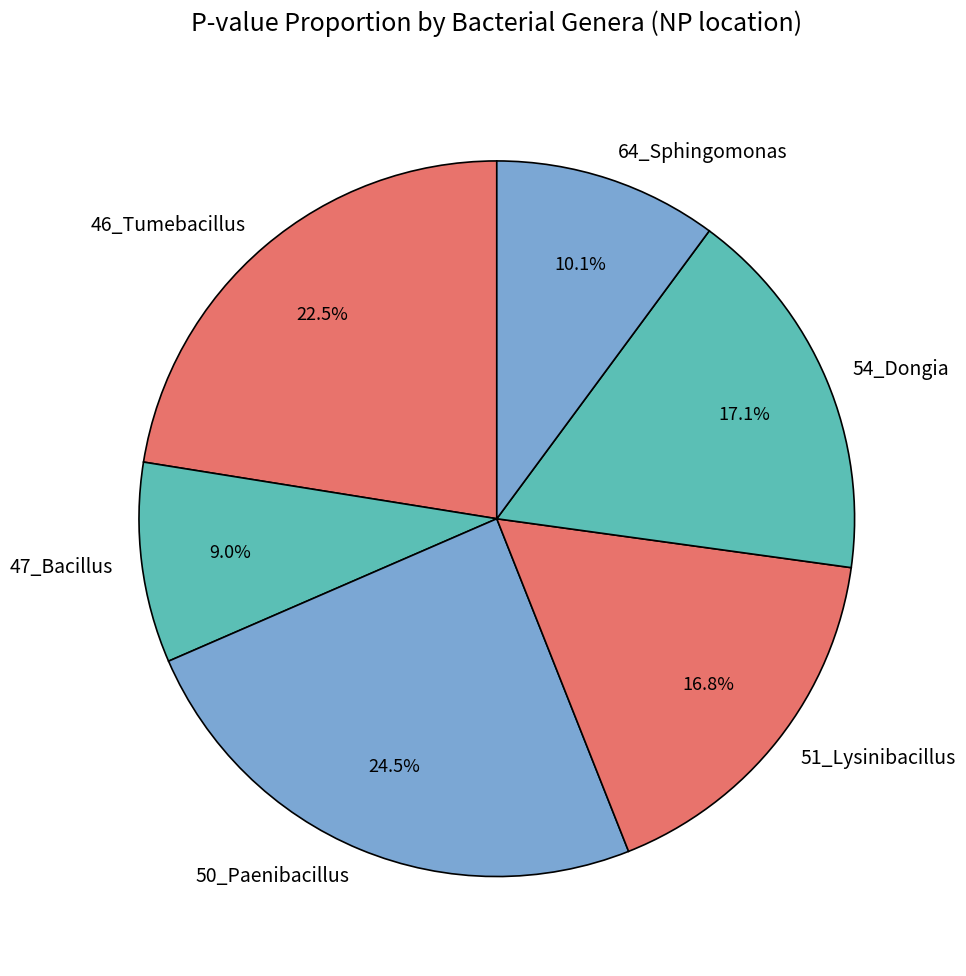

What percentage is NOT represented by 51_Lysinibacillus?

83.2%